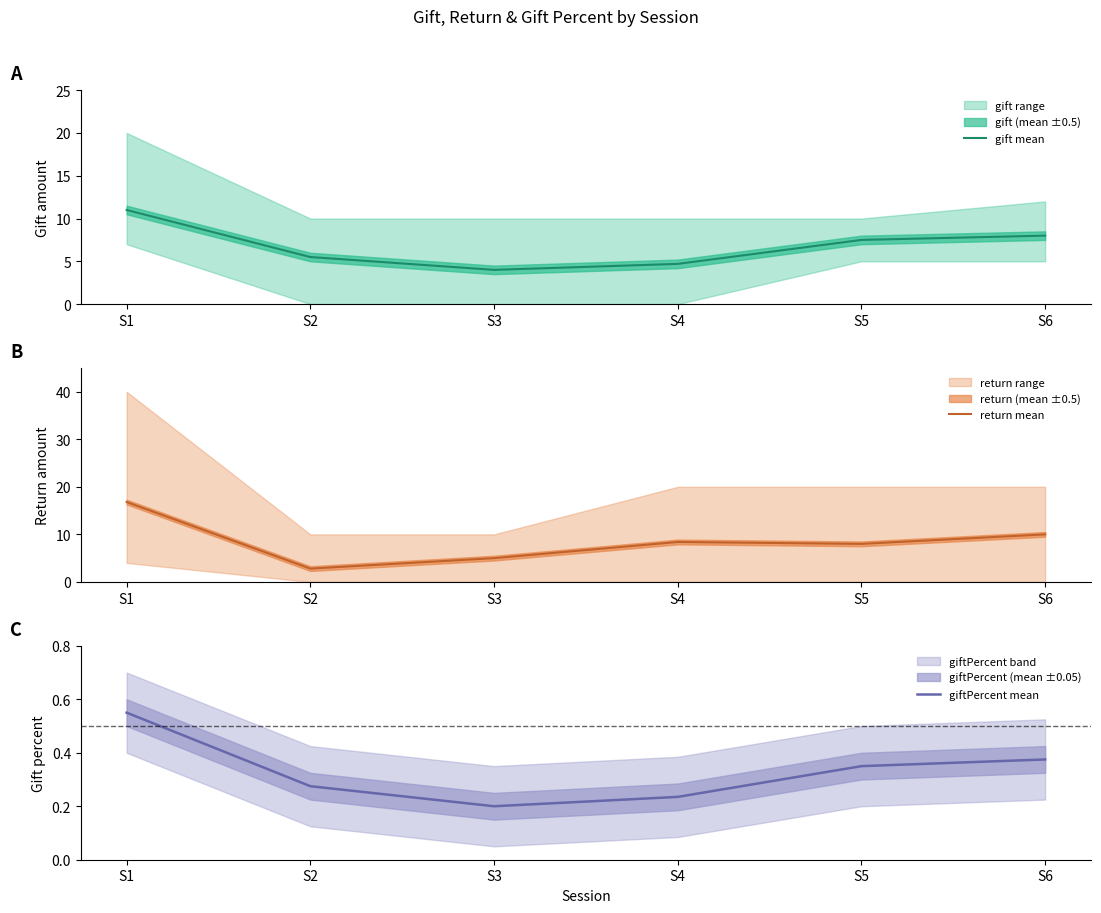

List the series in order of their overall mean, highest first.

return mean, gift mean, giftPercent mean